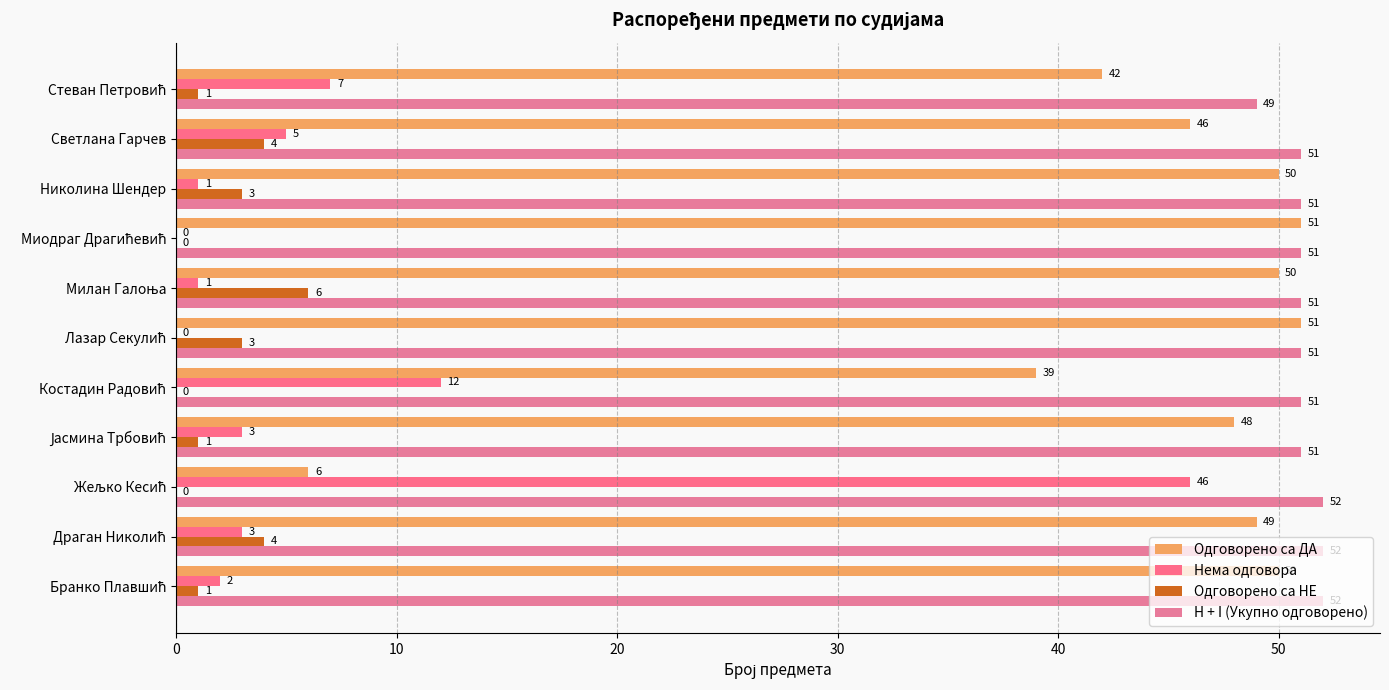

What is the maximum value for Нема одговора?

46